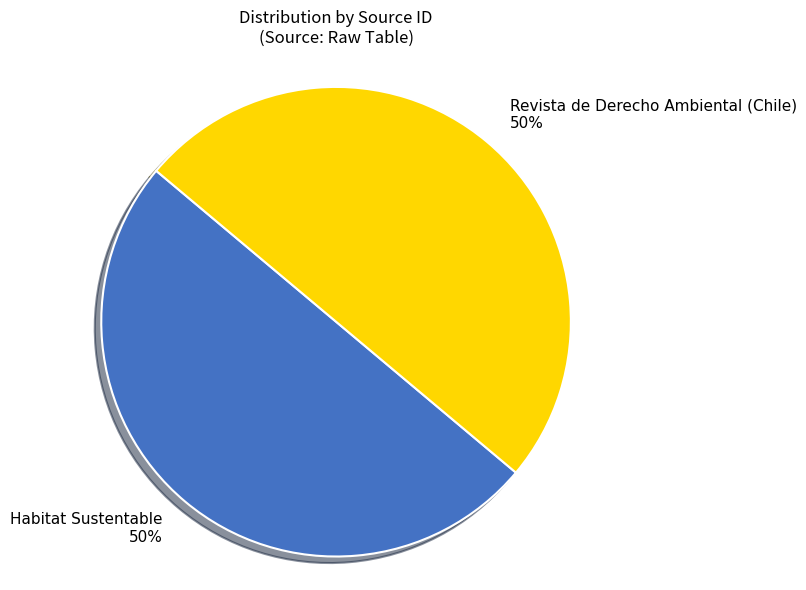

Approximately how many times larger is the value at Habitat Sustentable compared to Revista de Derecho Ambiental (Chile)?

1.0